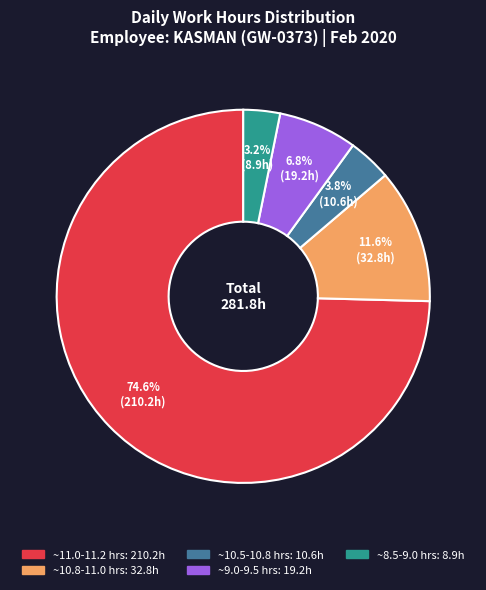

Is there any slice that represents more than half of the pie?

Yes